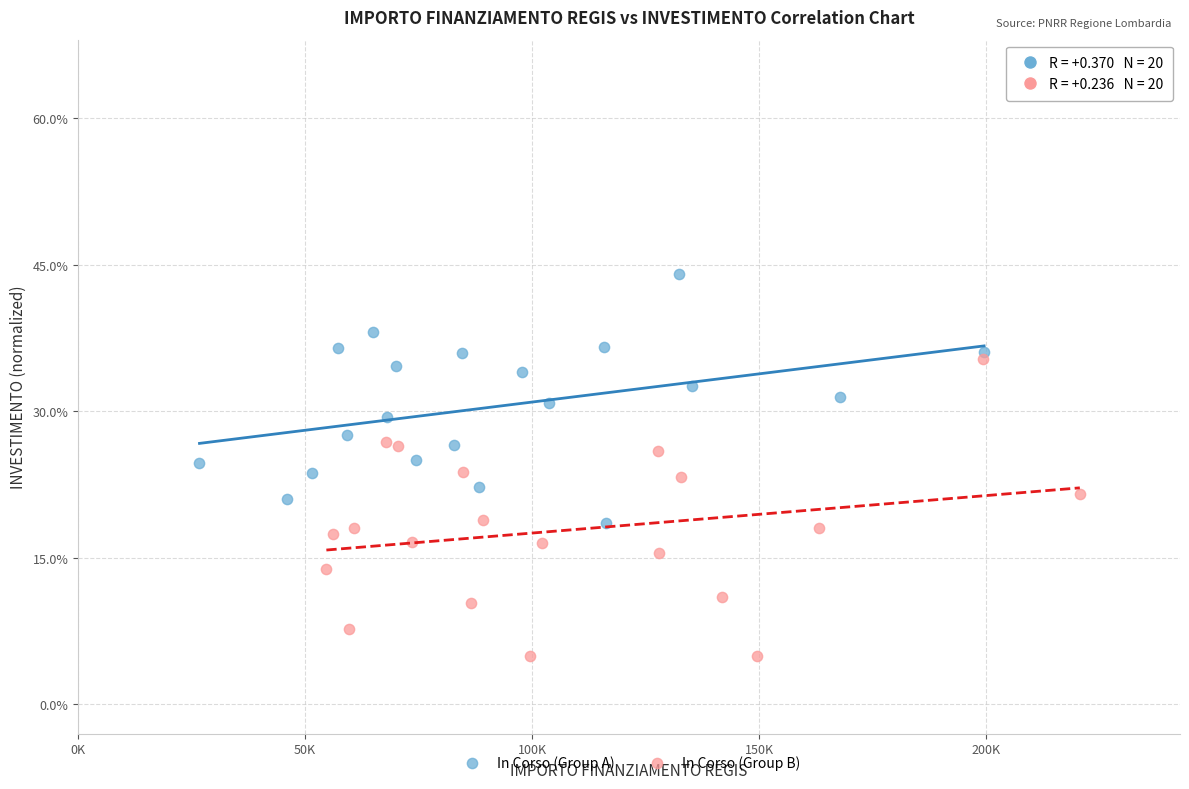

Which series contains the highest Y value?

In Corso (Group A)